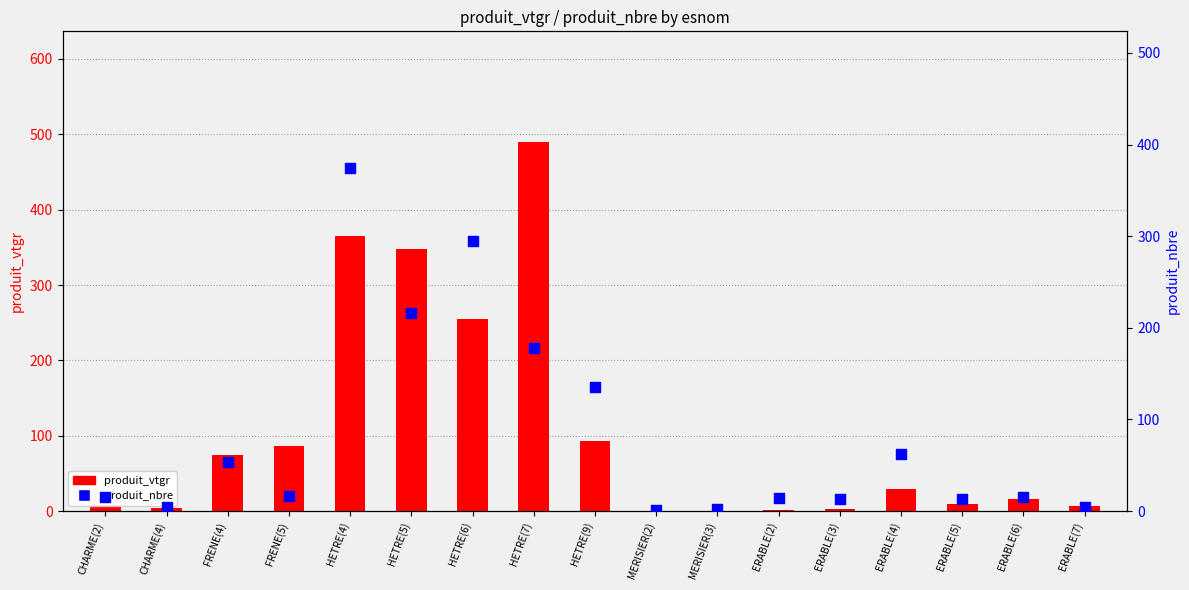

At which category is the sum across all series the highest?

HETRE(4)